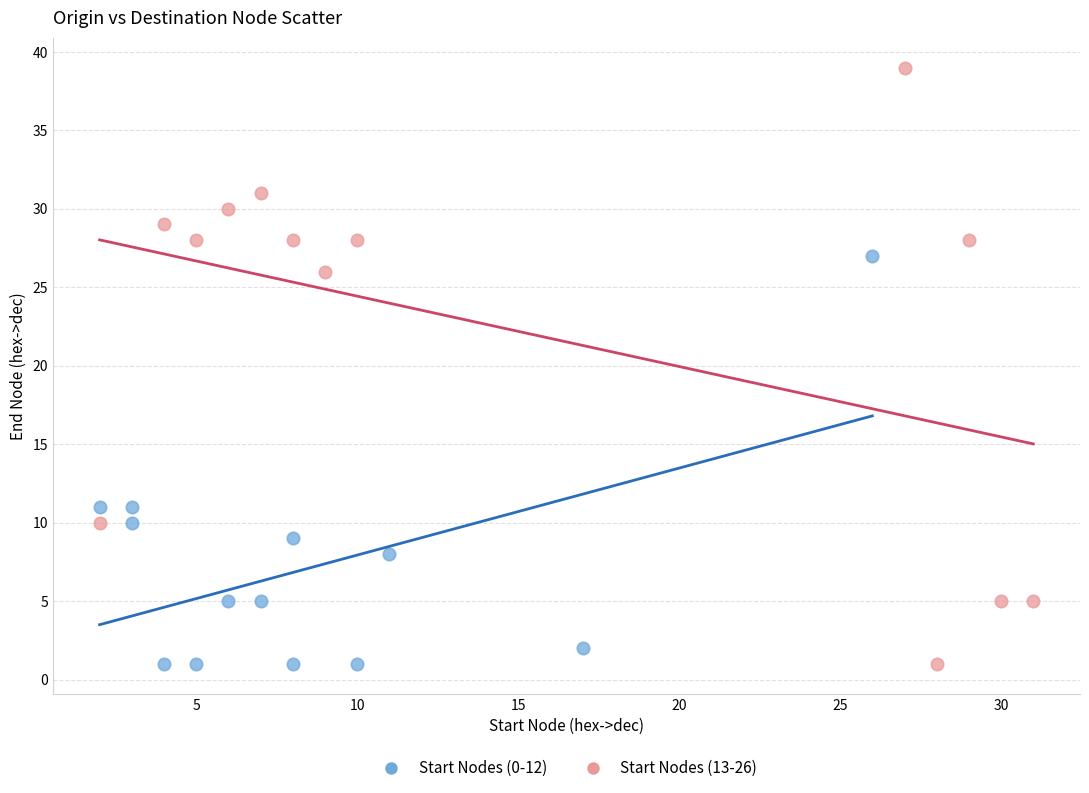

Which series contains the highest Y value?

Start Nodes (13-26)